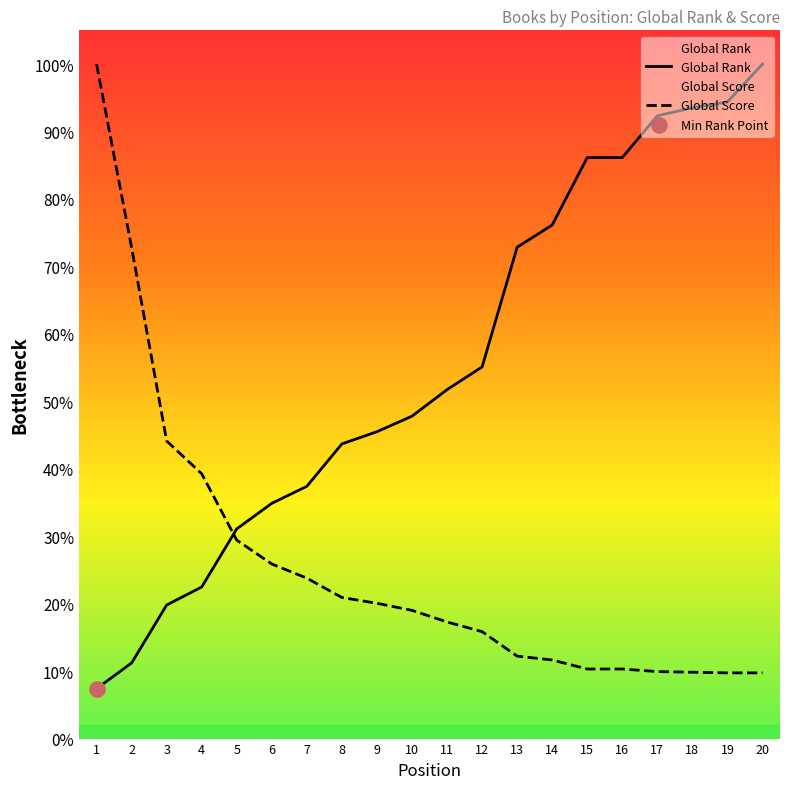

What are all the series names shown in the legend?

Global Rank, Global Score